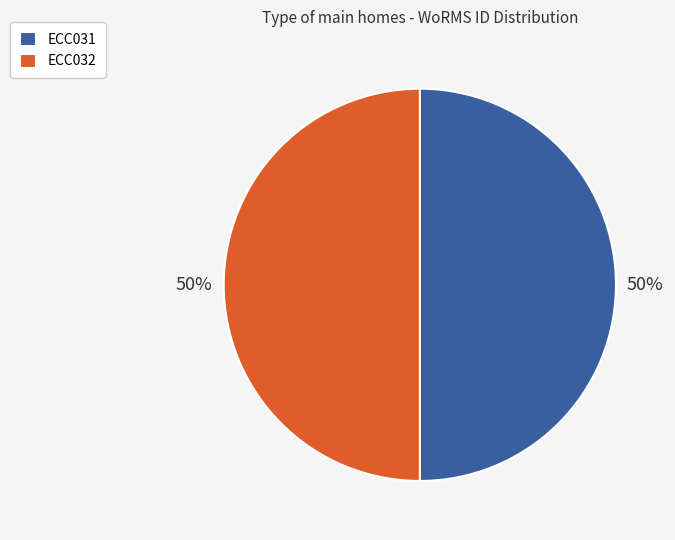

What is the ratio of the value at ECC032 to the value at ECC031?

1.0